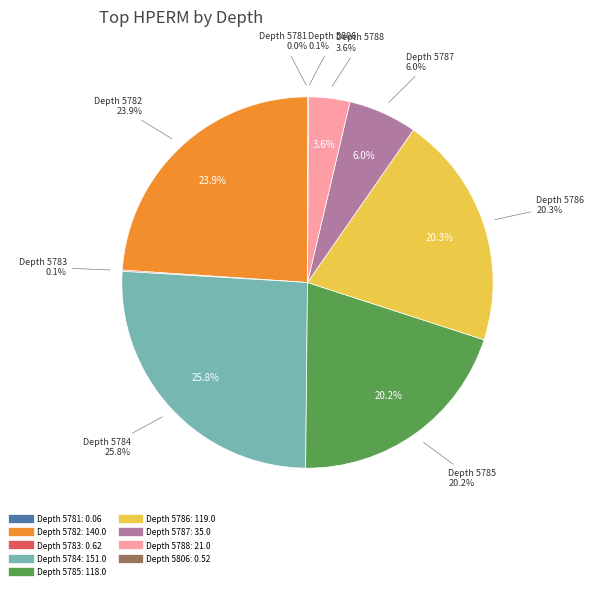

Rank the categories by value from highest to lowest.

5784, 5782, 5786, 5785, 5787, 5788, 5783, 5806, 5781